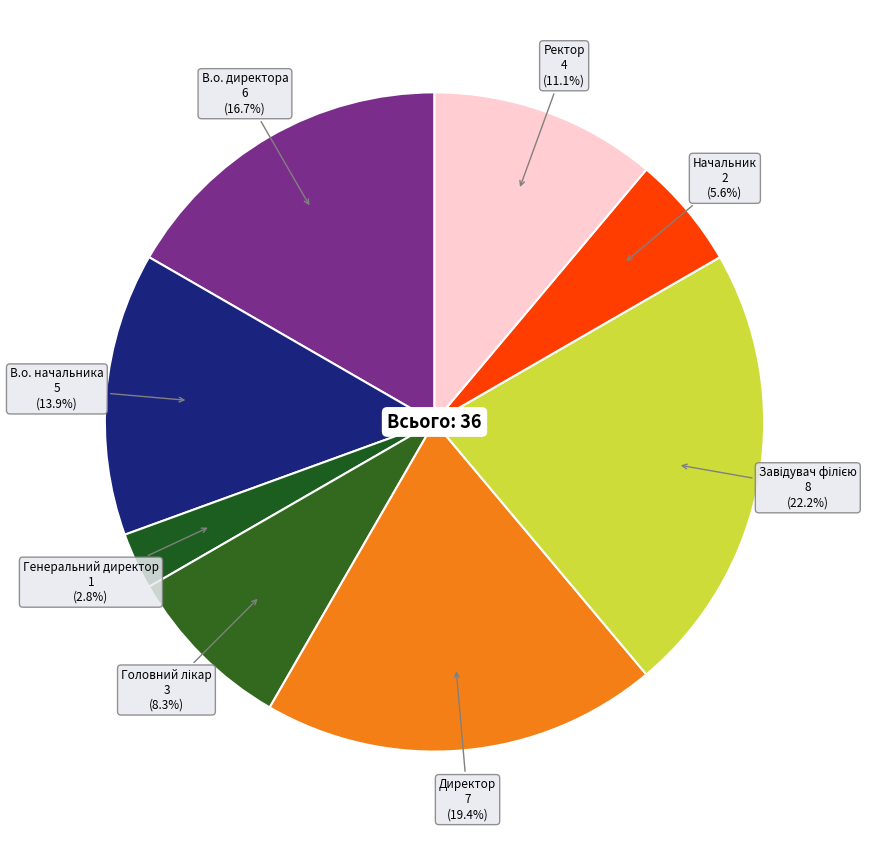

What is the ratio of the value at В.о. начальника to the value at Начальник?

2.5